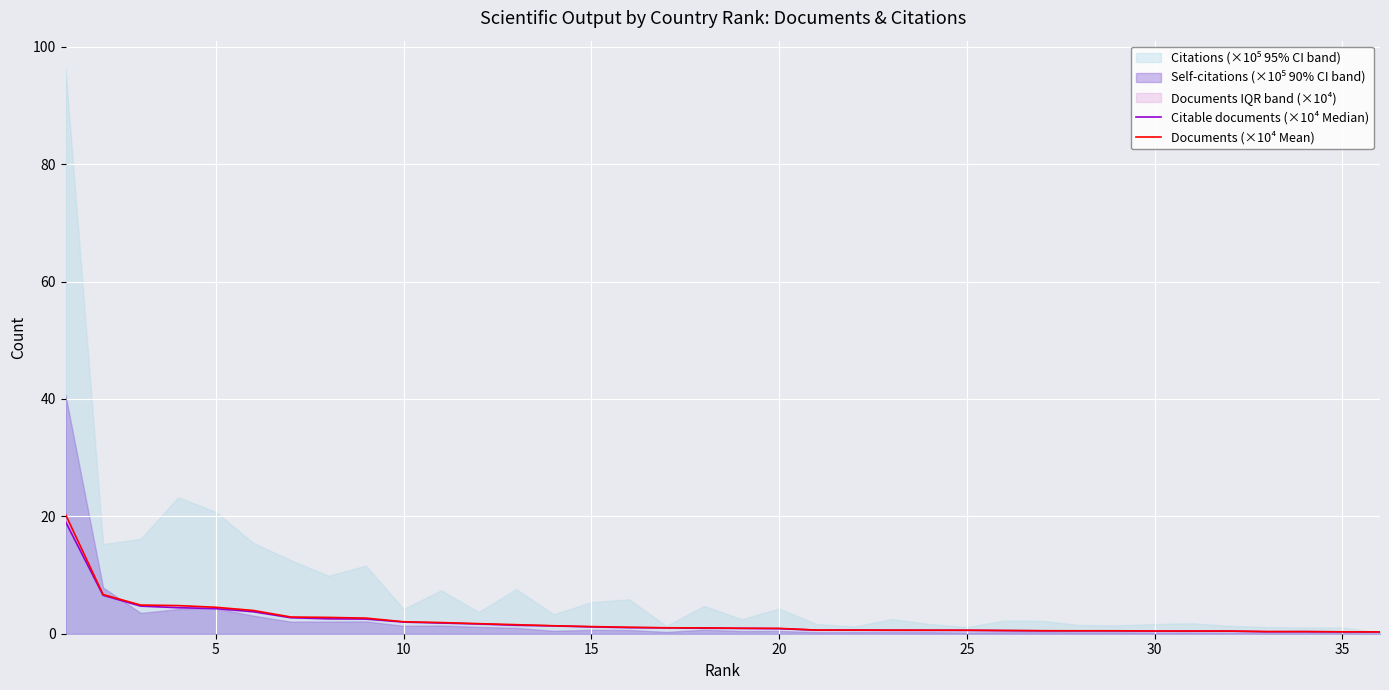

What is the lowest value of the Documents (×10⁴ Mean) series?

0.3